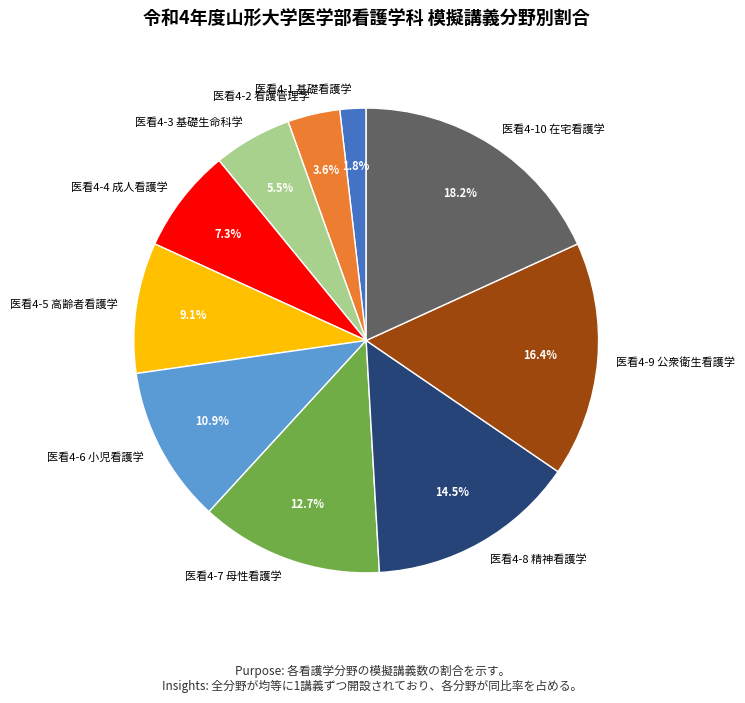

Is there any slice that represents more than half of the pie?

No